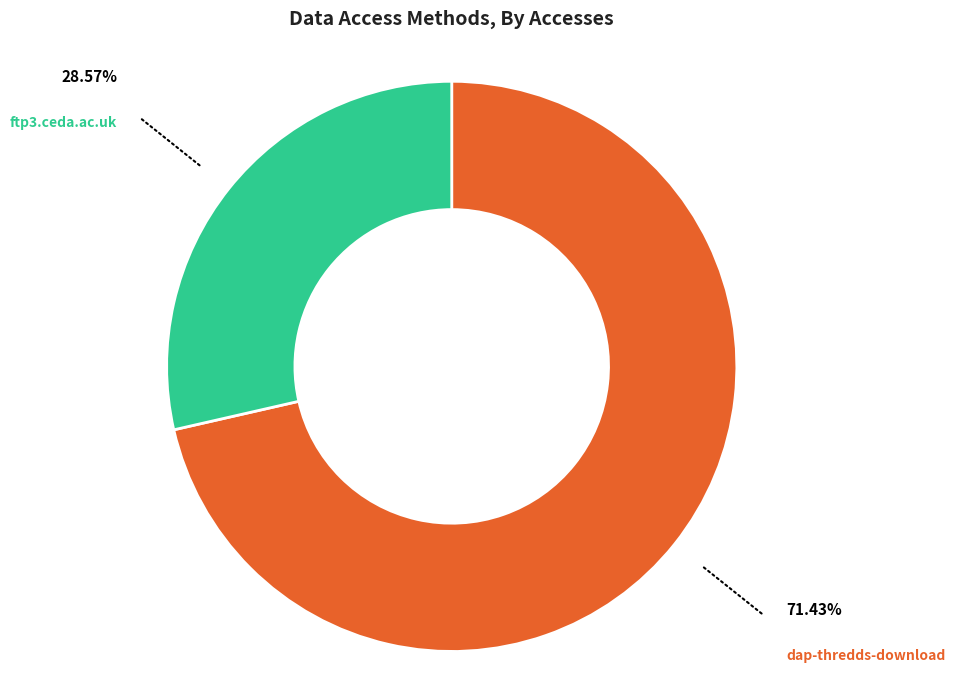

Does dap-thredds-download account for over 50% of the chart?

Yes